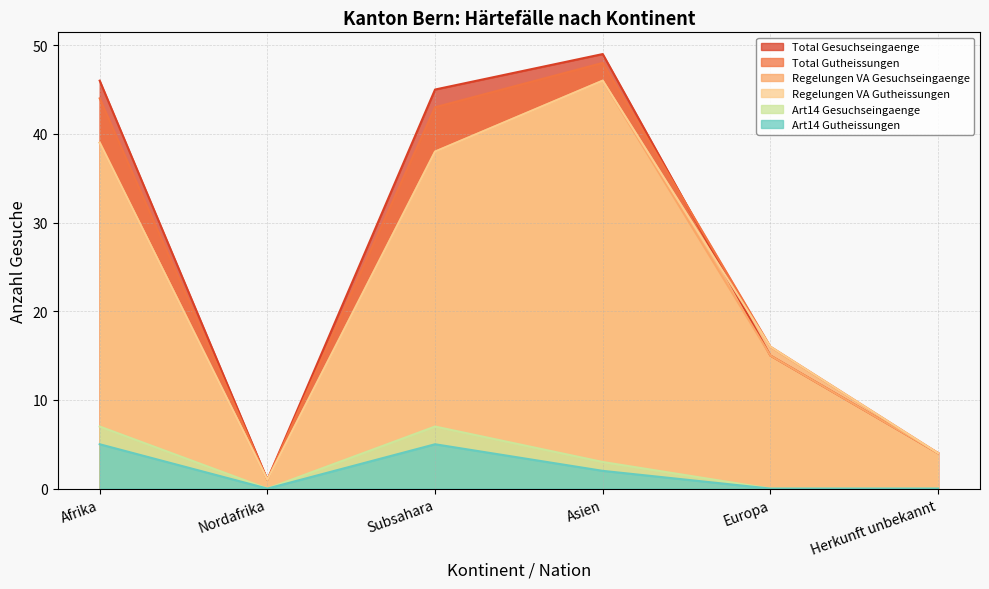

What is the total value across all series at Afrika?

180